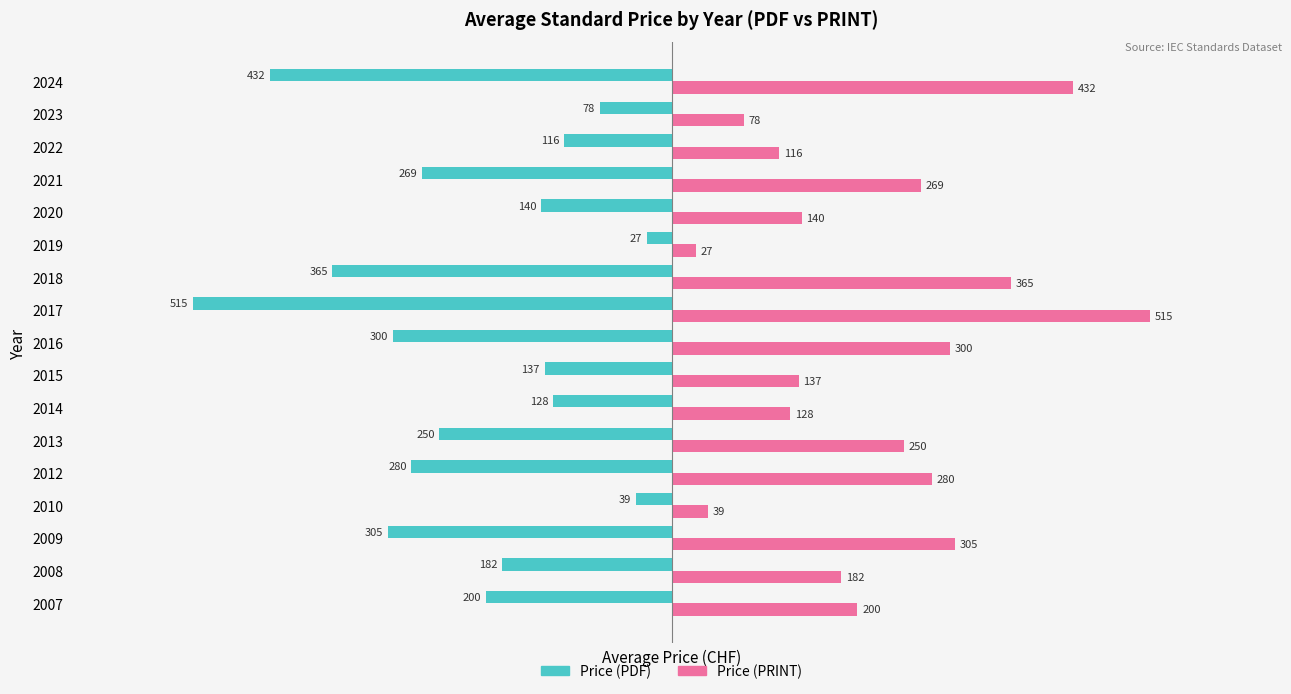

Which category has the lowest value in the Price (PDF) series?

2017